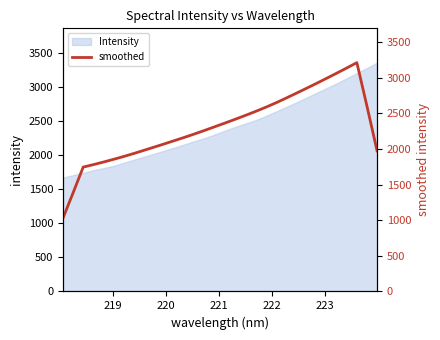

How many values are below 2313?

16